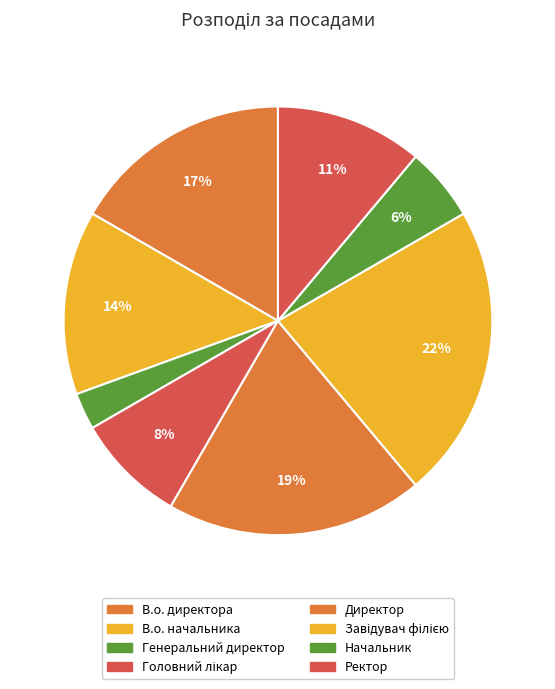

How many segments does this pie chart have?

8